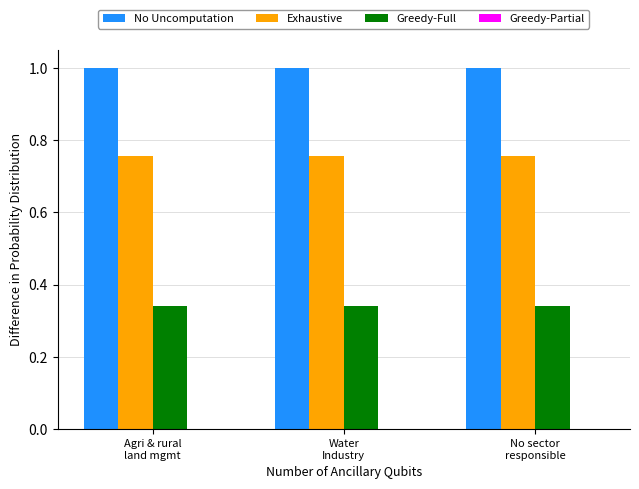

What is the greatest value displayed?

1.0